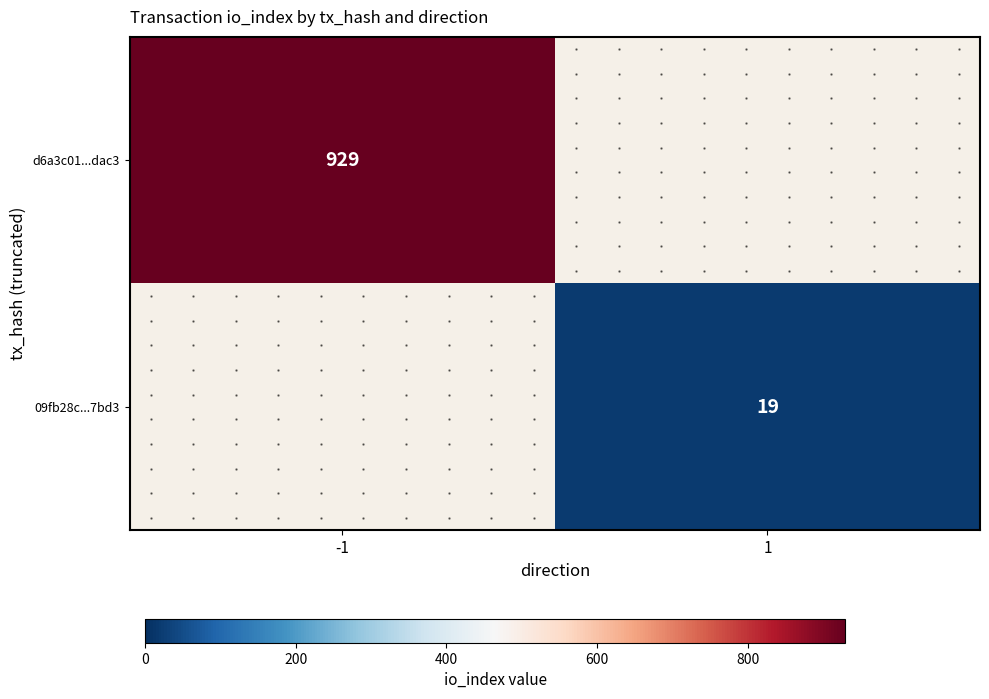

What is the maximum value shown in the chart?

929.0